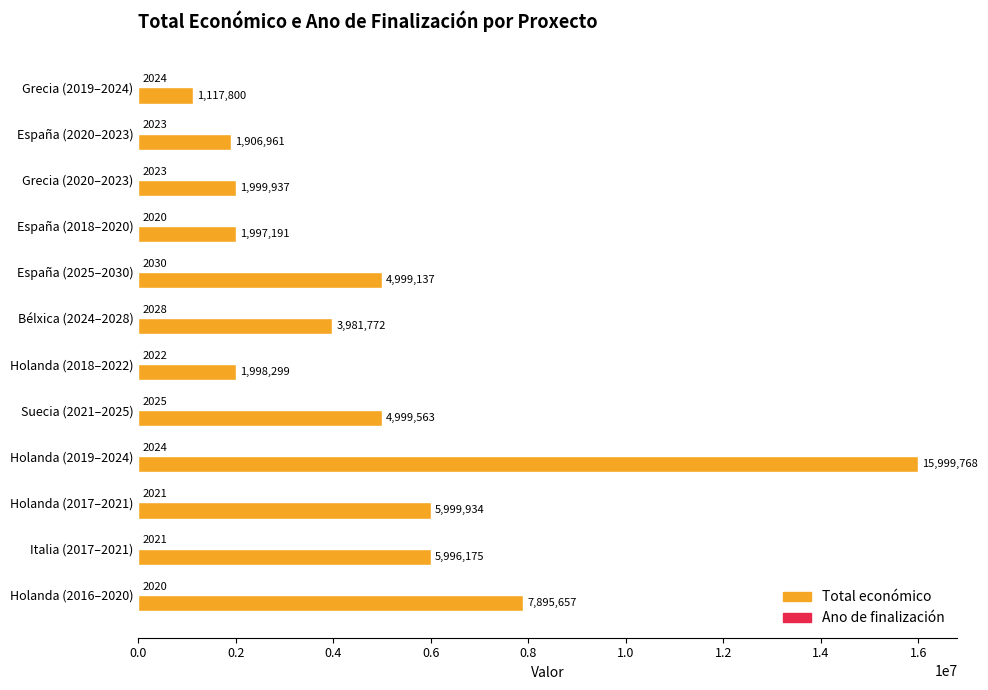

Which category has the highest value across all series?

Holanda (2019–2024)